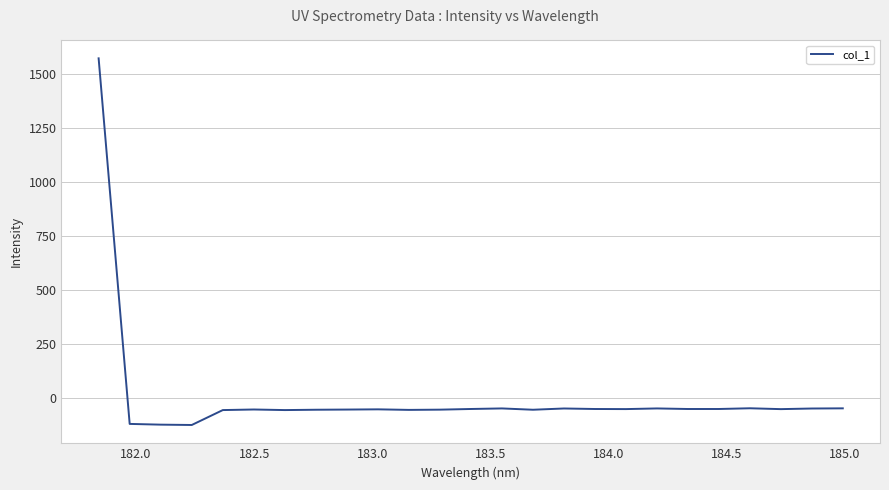

What is the smallest value displayed?

-124.9